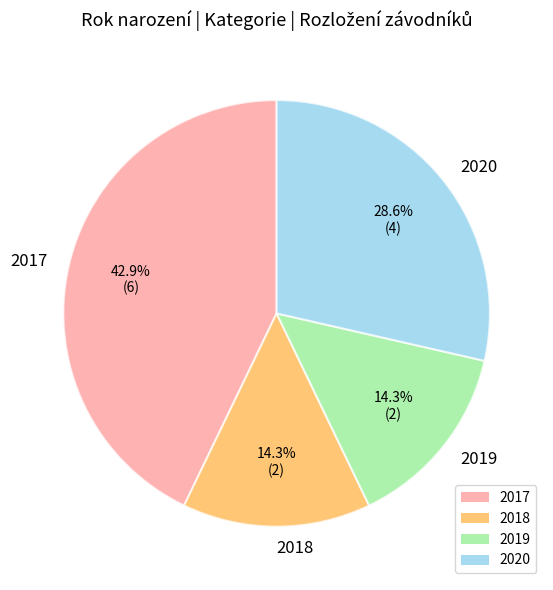

Is there a majority slice in this chart?

No